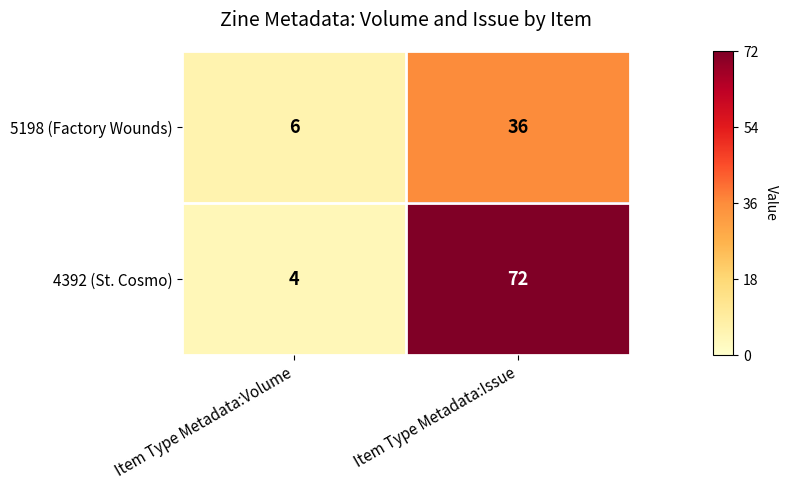

The value of 5198 (Factory Wounds) at Item Type Metadata:Volume is 11. True or false?

False